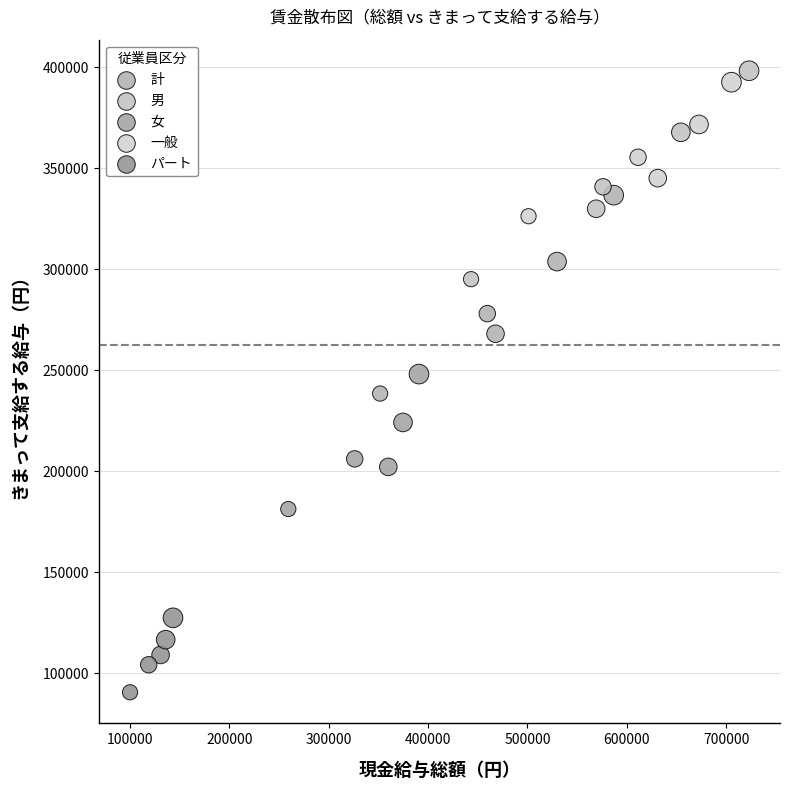

Which series reaches the minimum Y coordinate?

パート